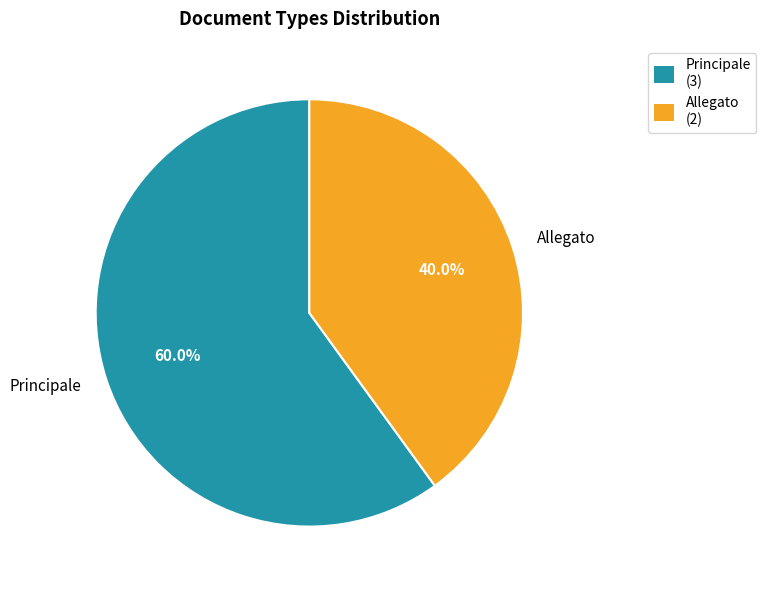

Does Principale represent more than half of the total?

Yes